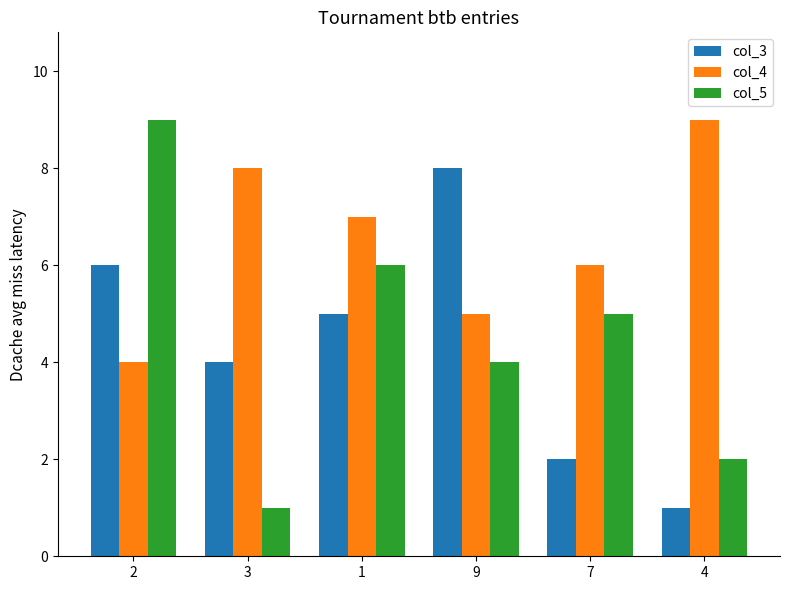

How many series are shown in this chart?

3